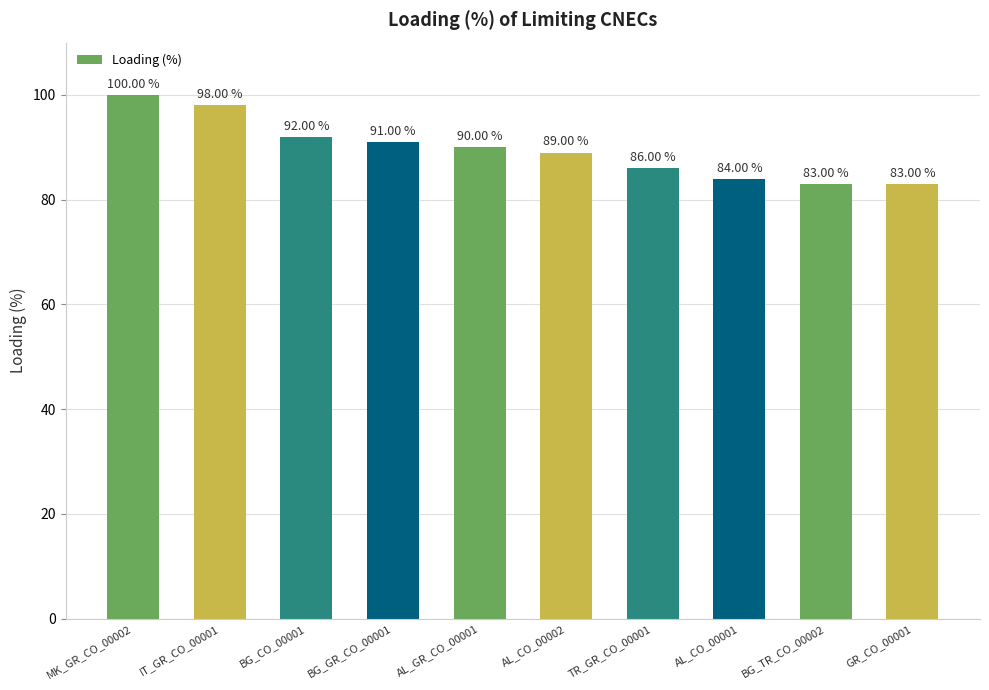

Count the number of data series in this chart.

1